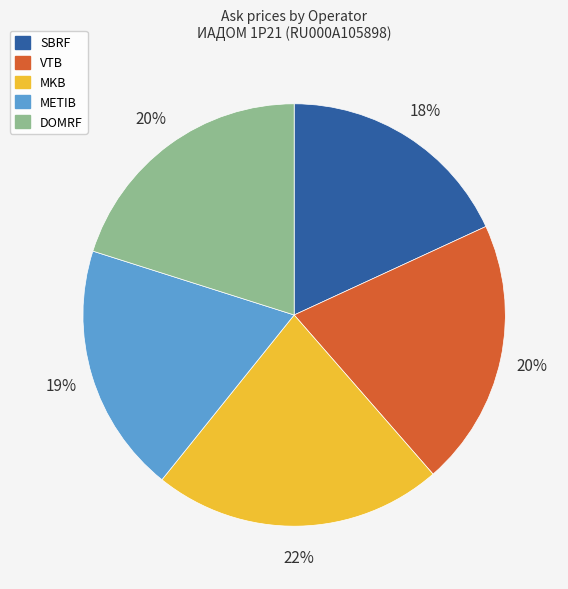

Is METIB the majority of the pie?

No